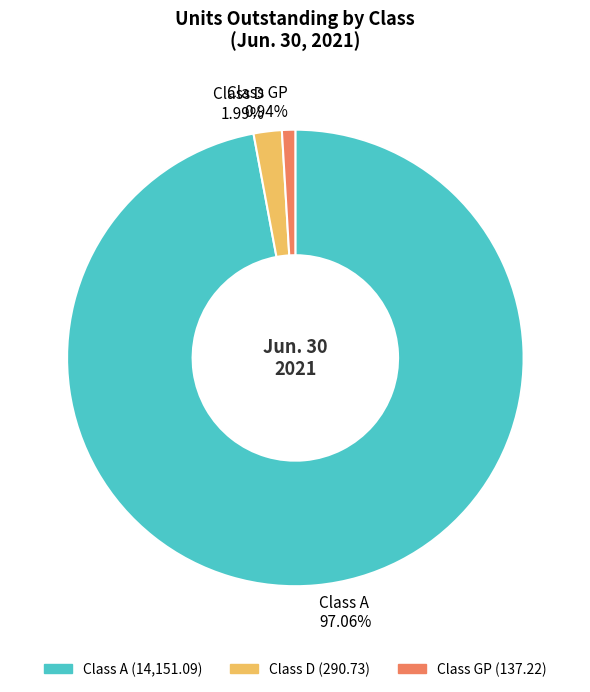

To the nearest percent, what portion does Class D represent?

2%